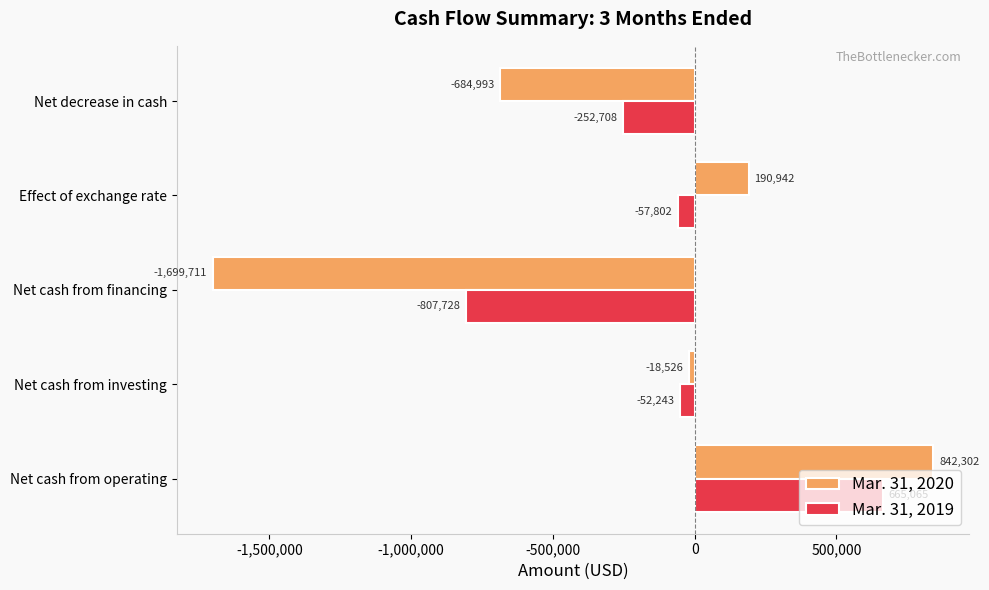

Rank the series by their average value, from lowest to highest.

Mar. 31, 2020, Mar. 31, 2019